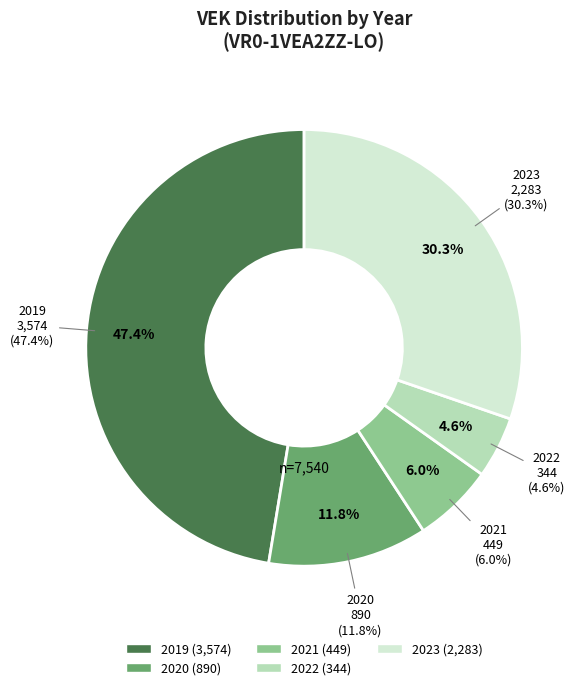

Which slice is the largest?

2019